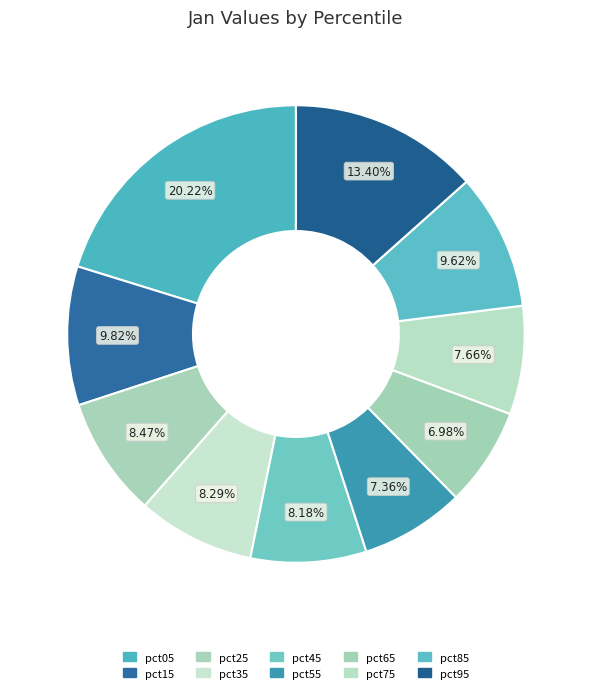

Combined, do pct95 and pct55 account for over 50%?

No